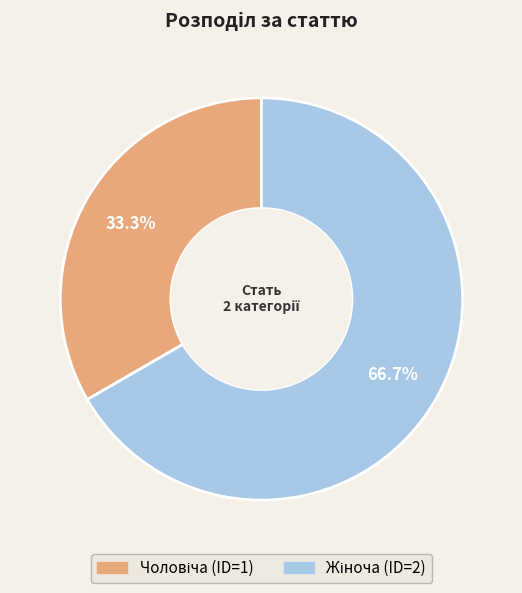

Does any single category account for the majority?

Yes